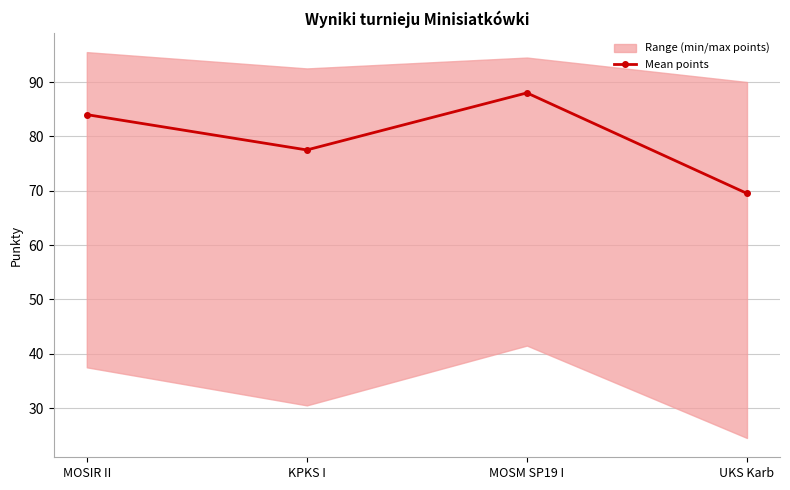

Count the number of categories in the chart.

4